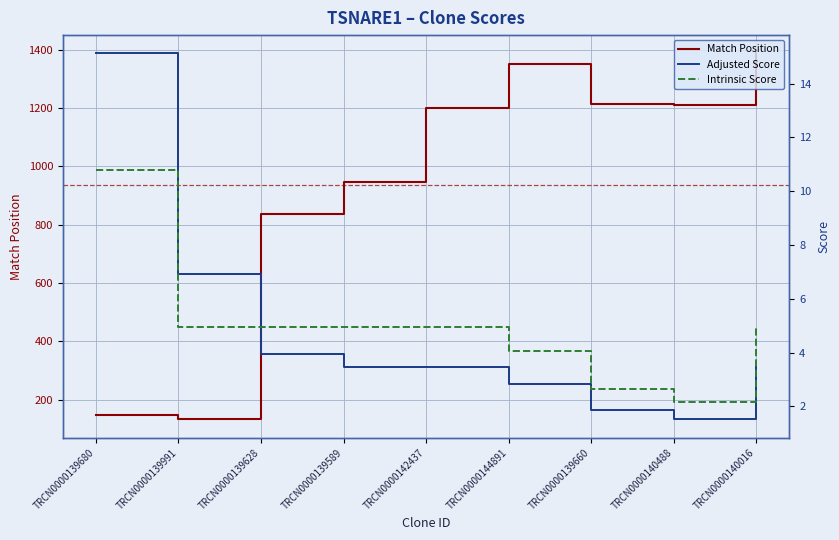

Does the chart display data point markers on the line(s)?

No